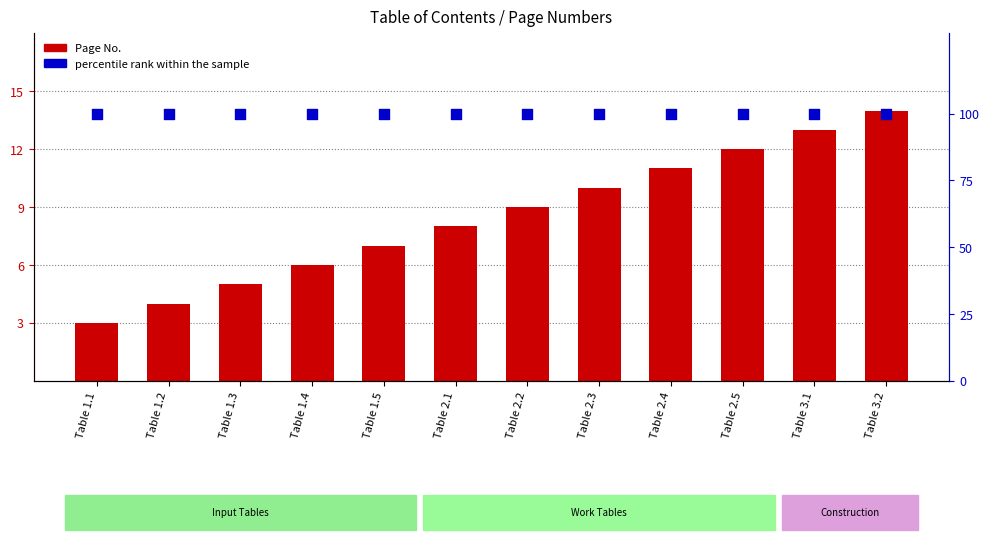

What is the total value across all series at Table 2.3?

110